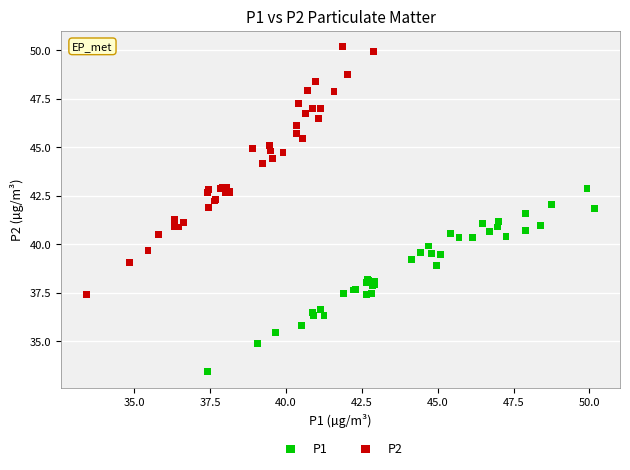

Which series reaches the maximum Y coordinate?

P2